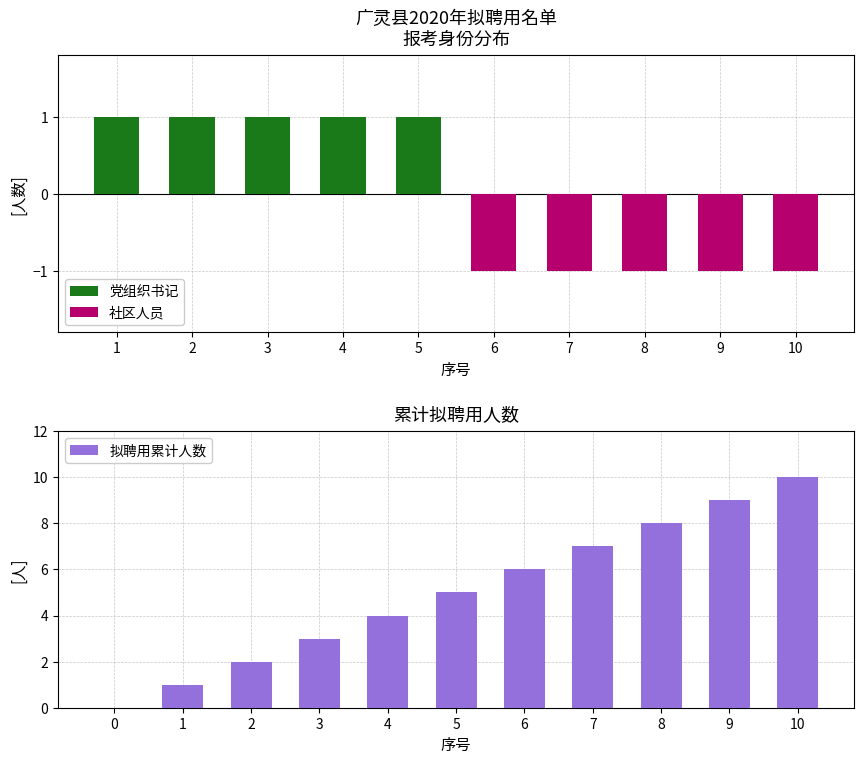

The 社区人员 series shows -1 at 7. True or false?

True